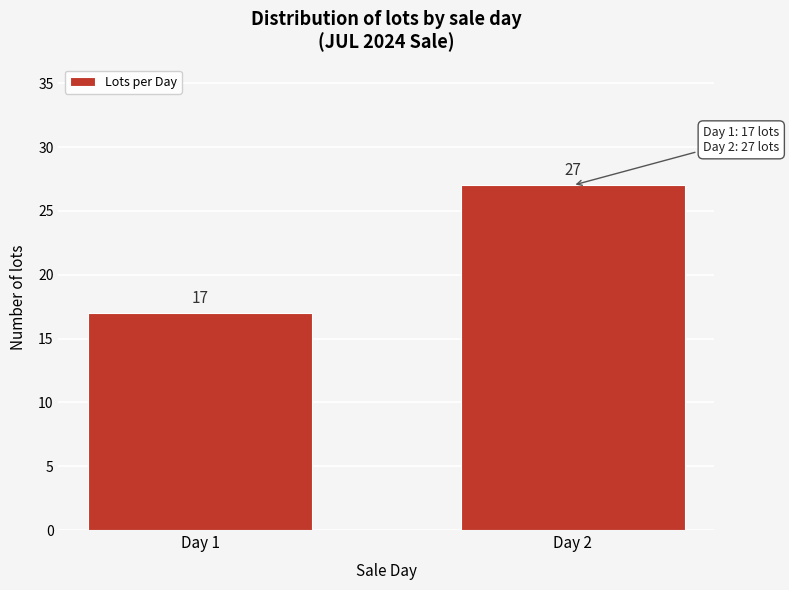

Reading right to left, extract all data points from this chart.

Day 2=27	Day 1=17